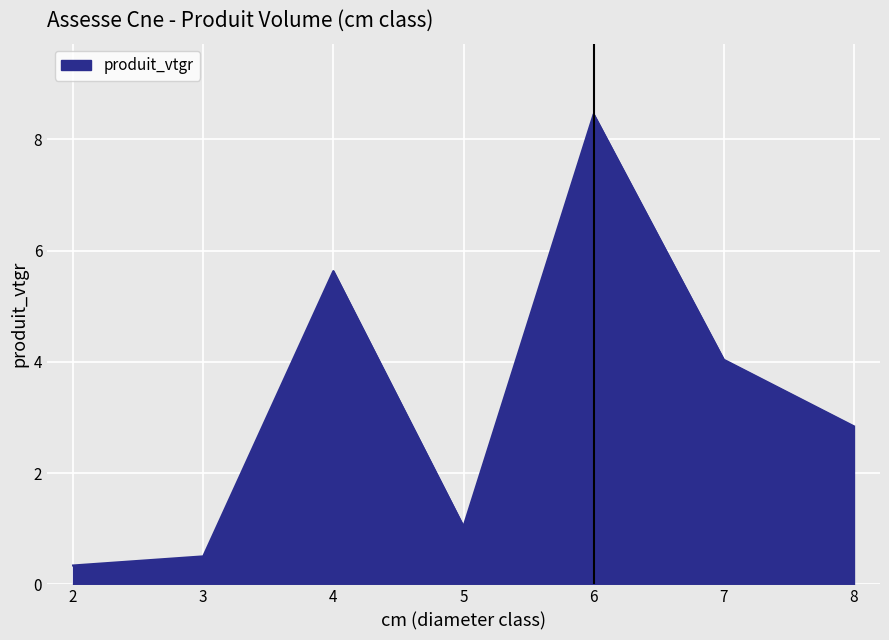

Which has a higher value, 7 or 8?

7